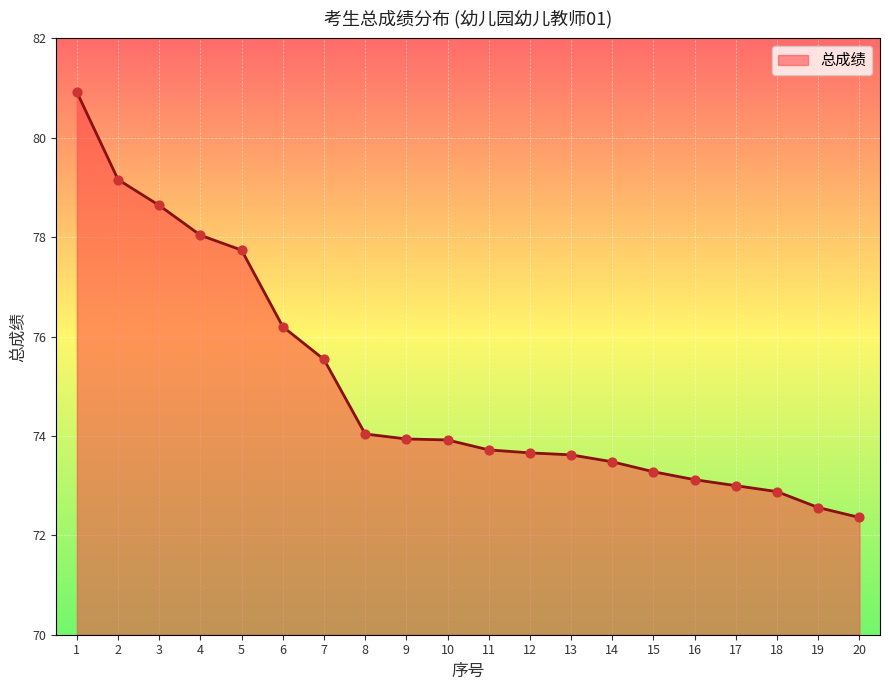

What is the change in value from 7 to 12?

-1.9